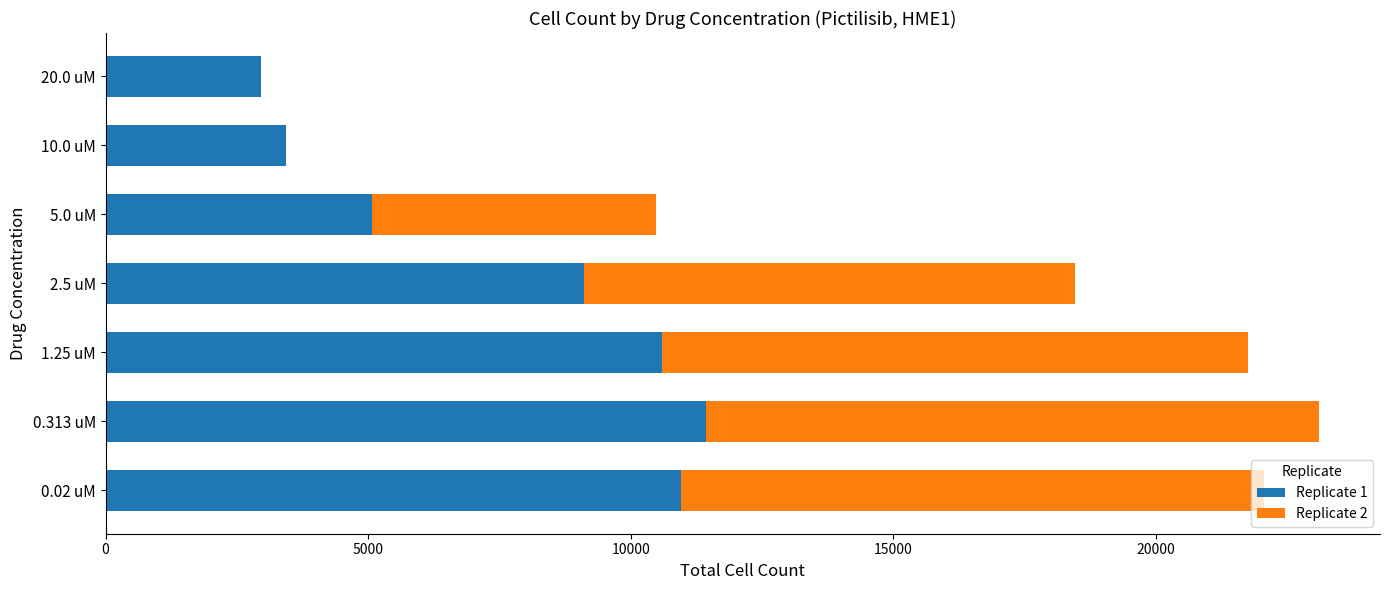

At which category is the sum across all series the highest?

0.313 uM